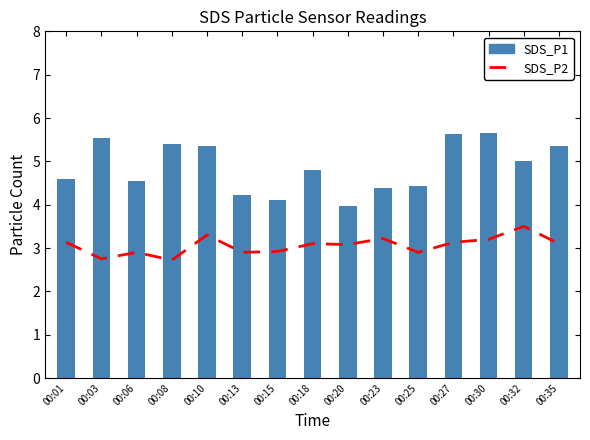

The SDS_P2 series shows 4.9 at 00:10. True or false?

False